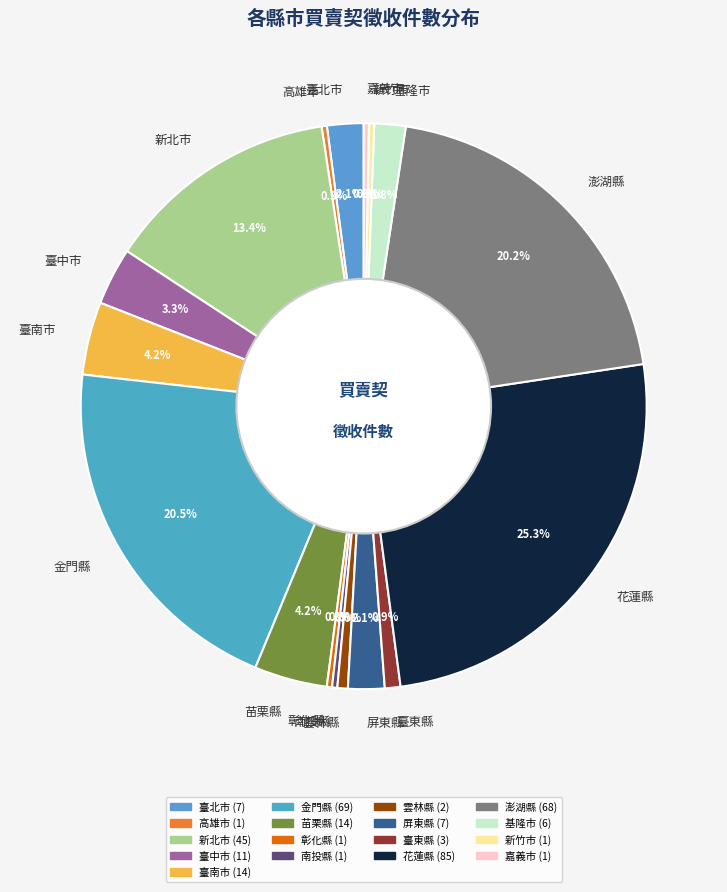

What percentage is NOT represented by 雲林縣?

99.4%